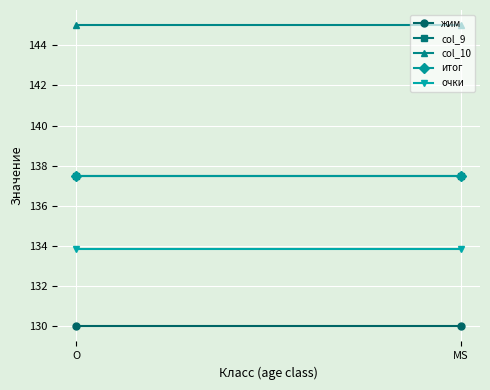

Which series has the largest total across all categories?

col_10